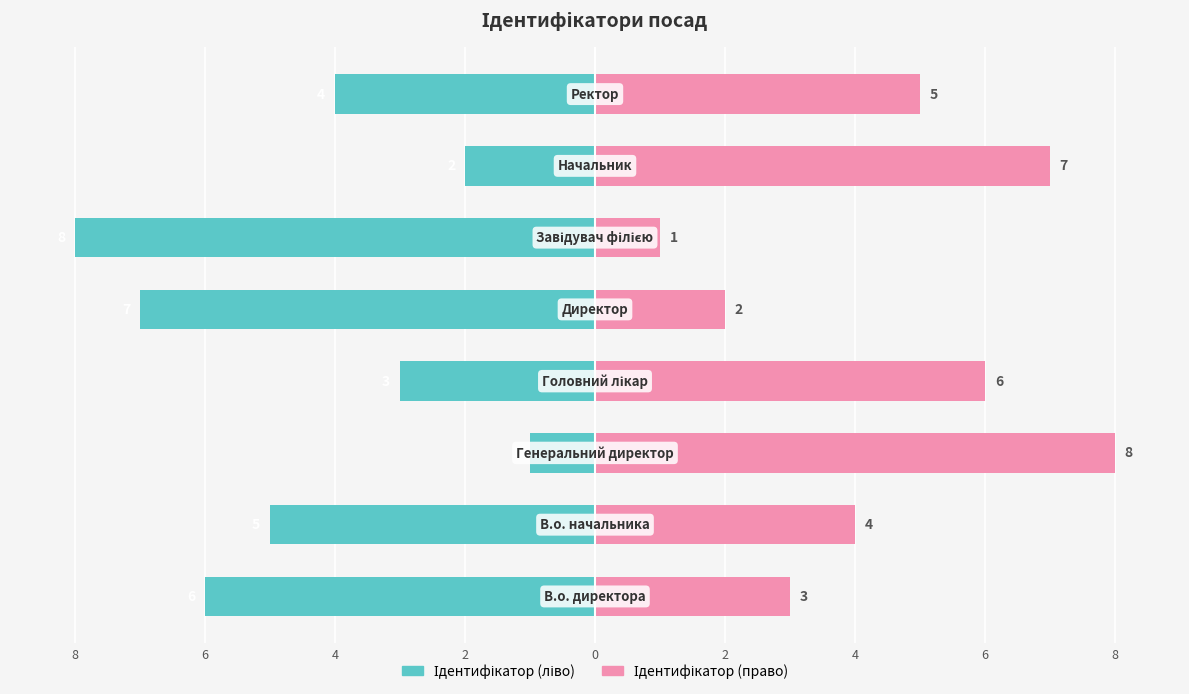

The value of Ідентифікатор (право) at 4 is 3. True or false?

False